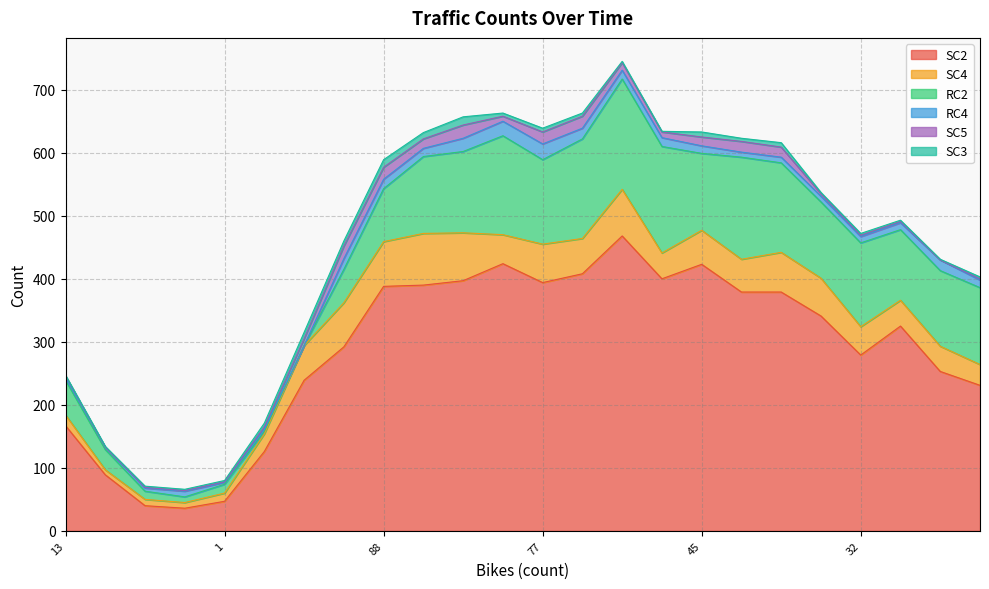

How many categories are shown in the chart?

24